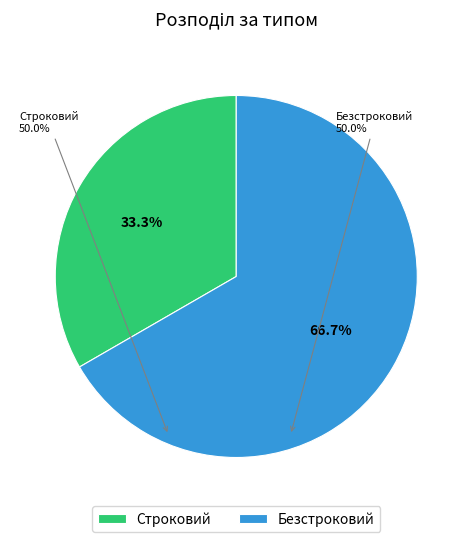

Count the number of slices in the pie.

2